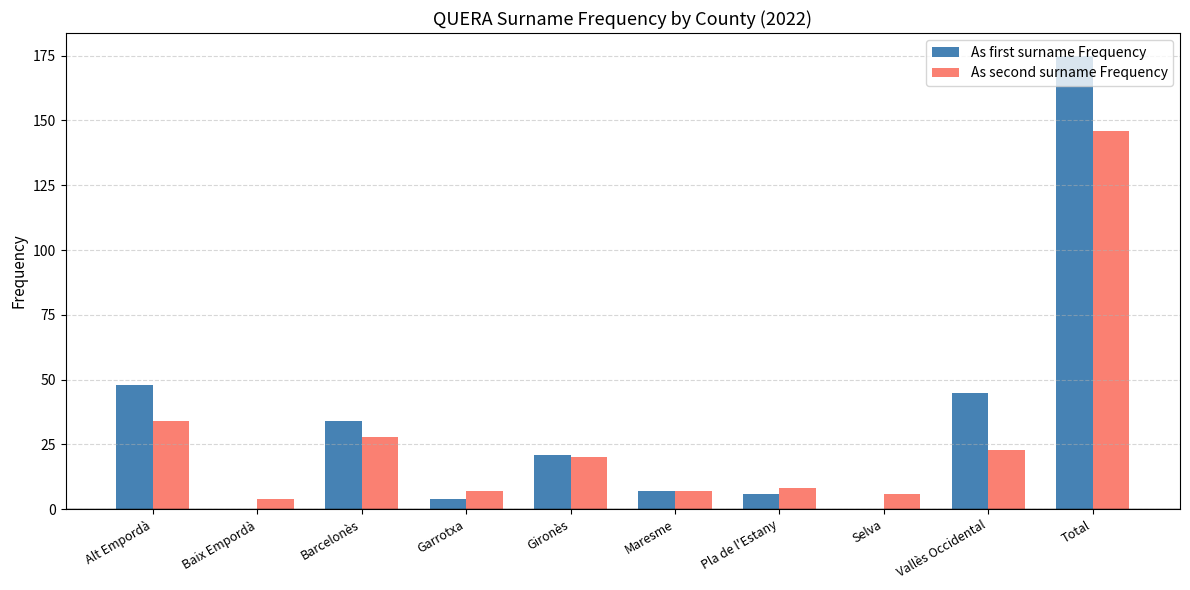

How many groups of bars are there?

10